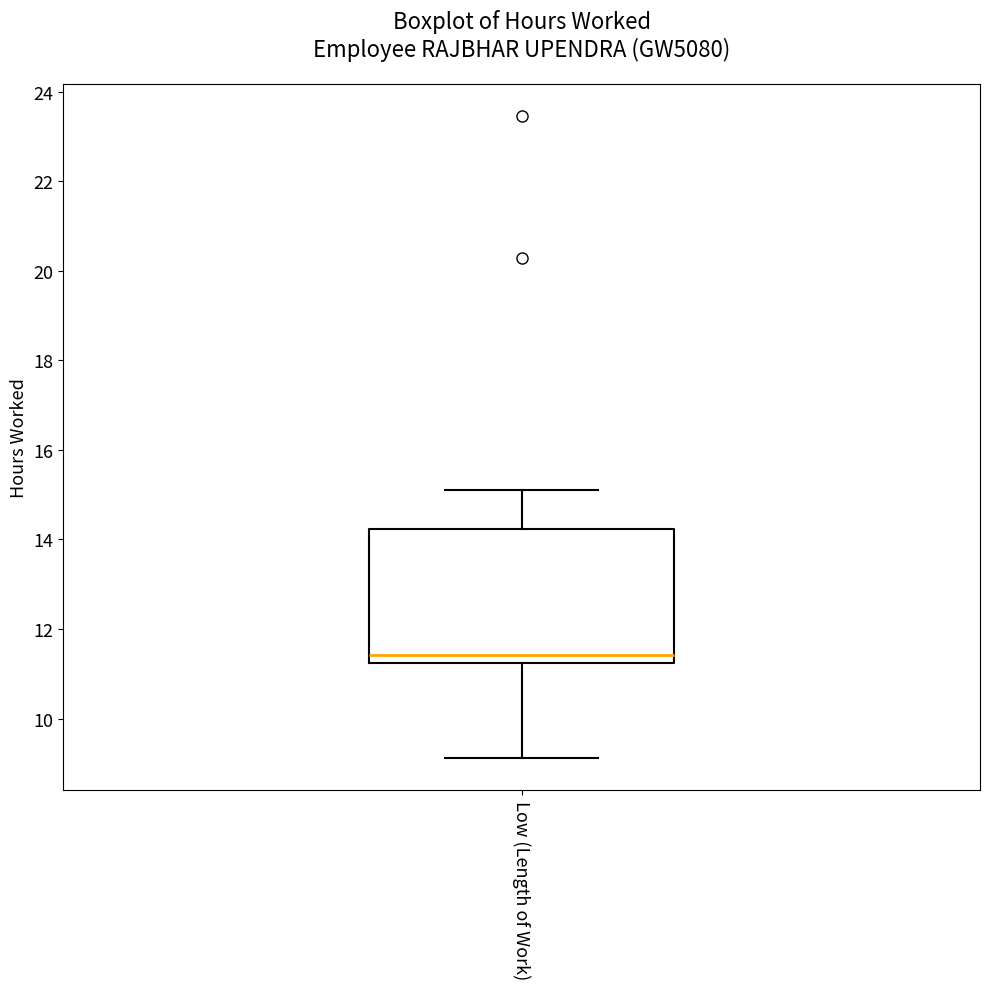

Where does the median line of the box for Low (Length of Work) sit on the y-axis? The values are not printed on the chart, so give them approximately, as read against the axis.

11.4